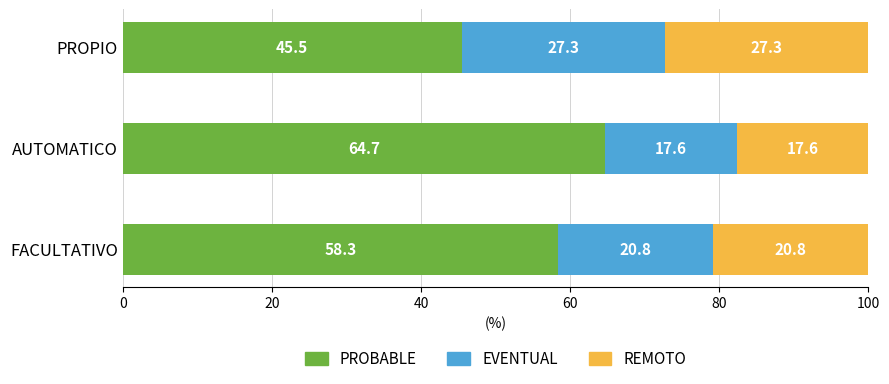

At which label is PROBABLE closest to 55?

FACULTATIVO